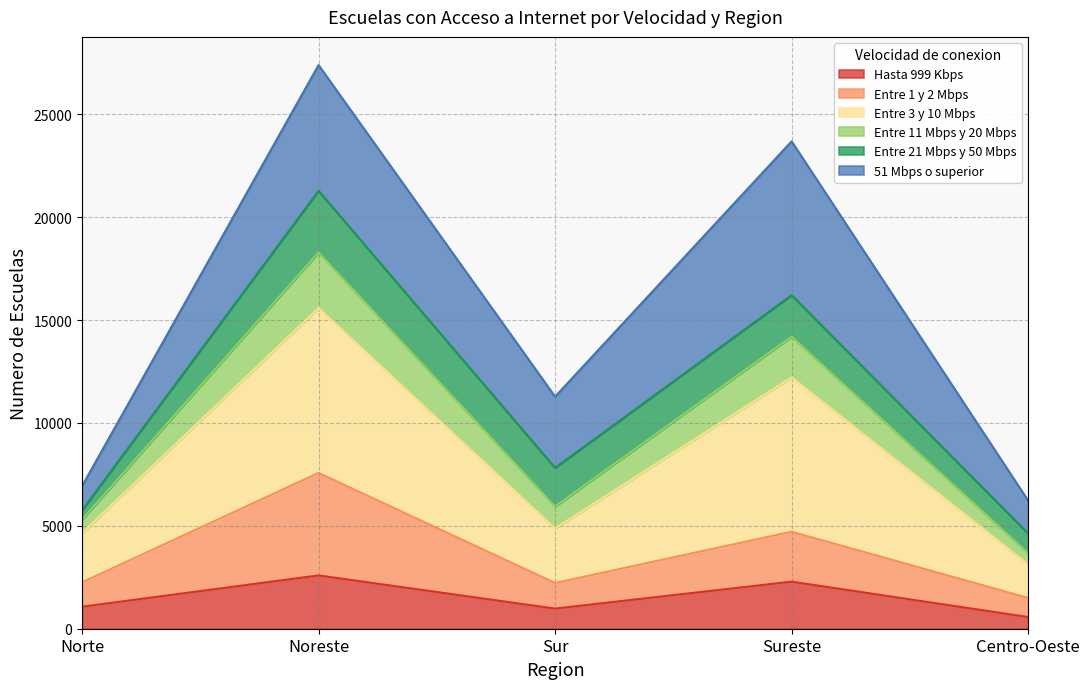

True or false: Entre 1 y 2 Mbps and Entre 3 y 10 Mbps intersect in this chart.

False